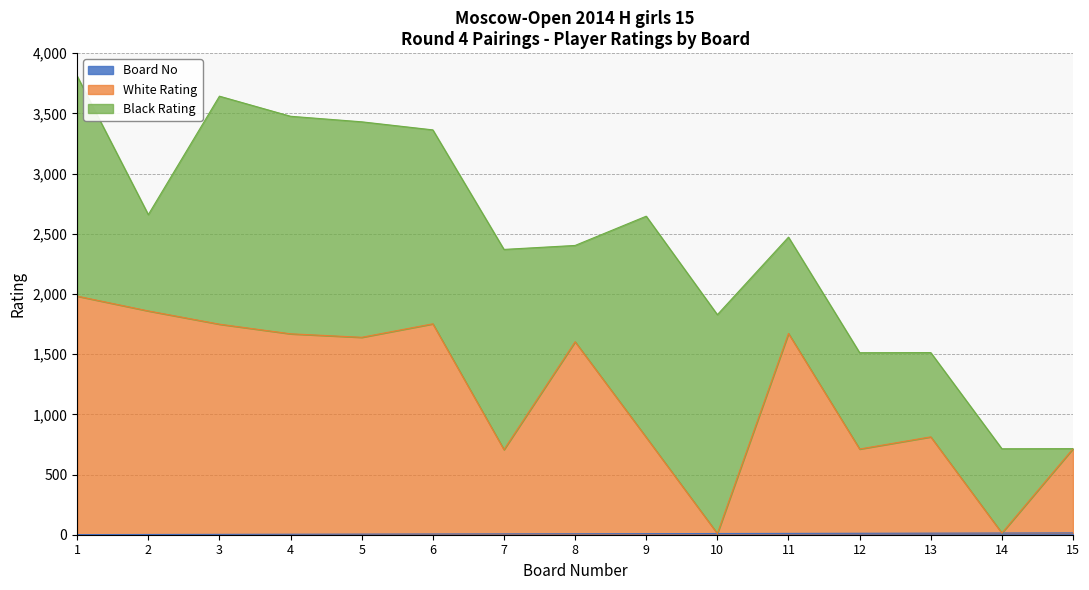

Does the chart have visible grid lines?

Yes